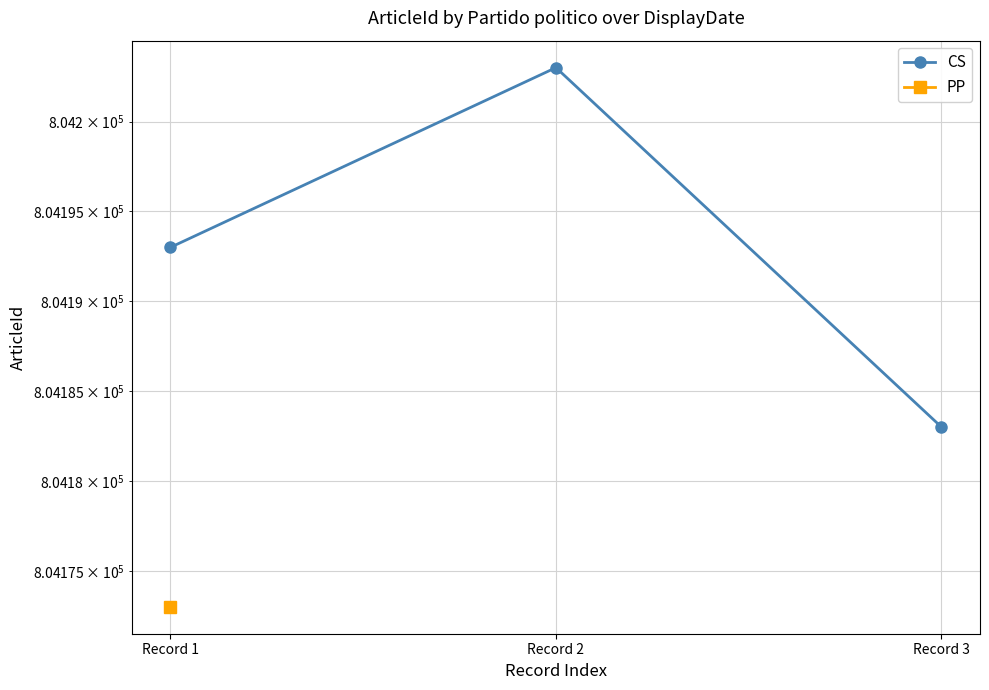

Which label corresponds to the largest value in the chart?

Record 2